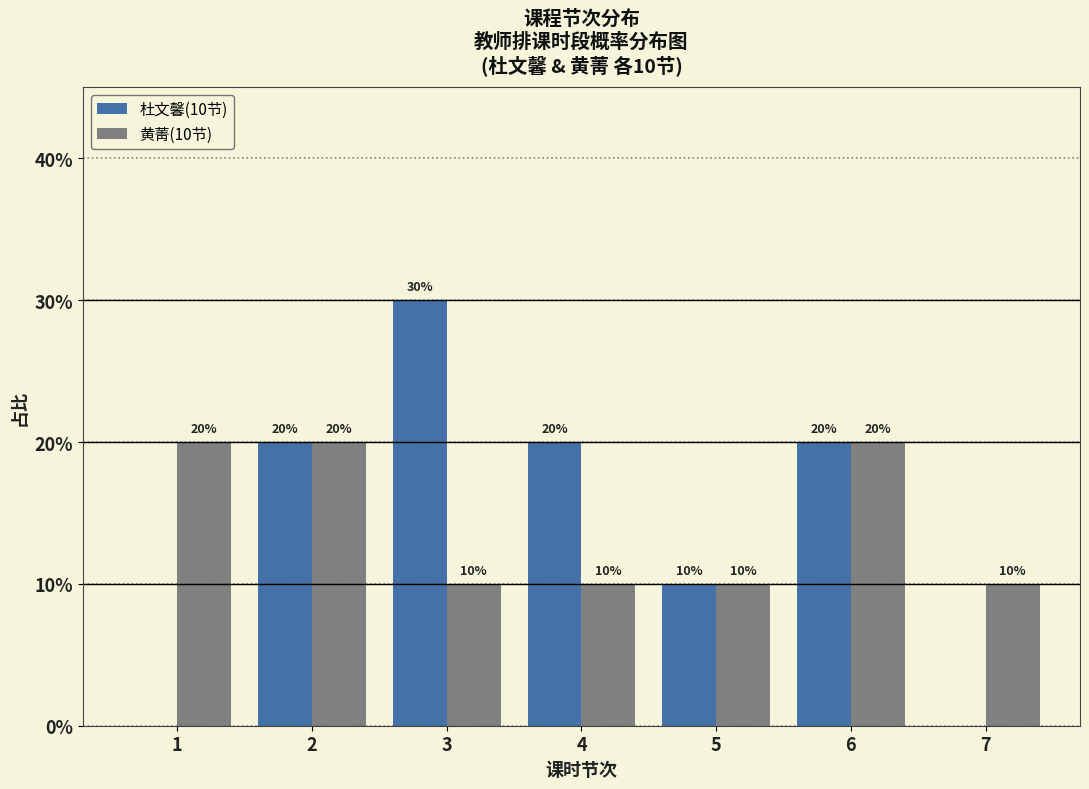

Reading right to left, extract all data points from this chart.

杜文馨(10节): 7=0	6=20	5=10	4=20	3=30	2=20	1=0
黄菁(10节): 7=10	6=20	5=10	4=10	3=10	2=20	1=20